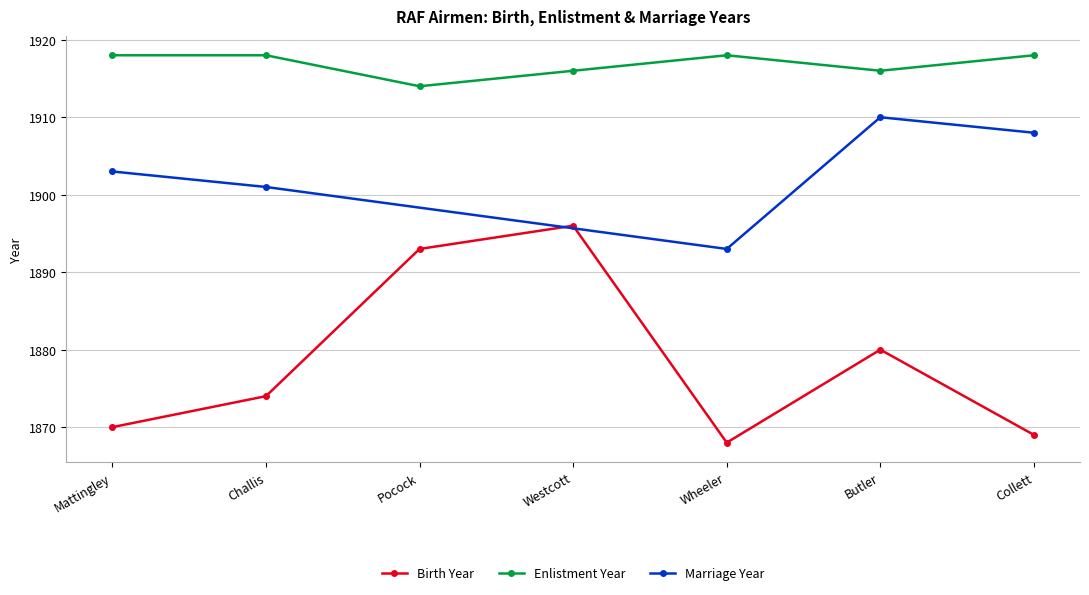

True or false: Birth Year and Enlistment Year cross at least once.

False